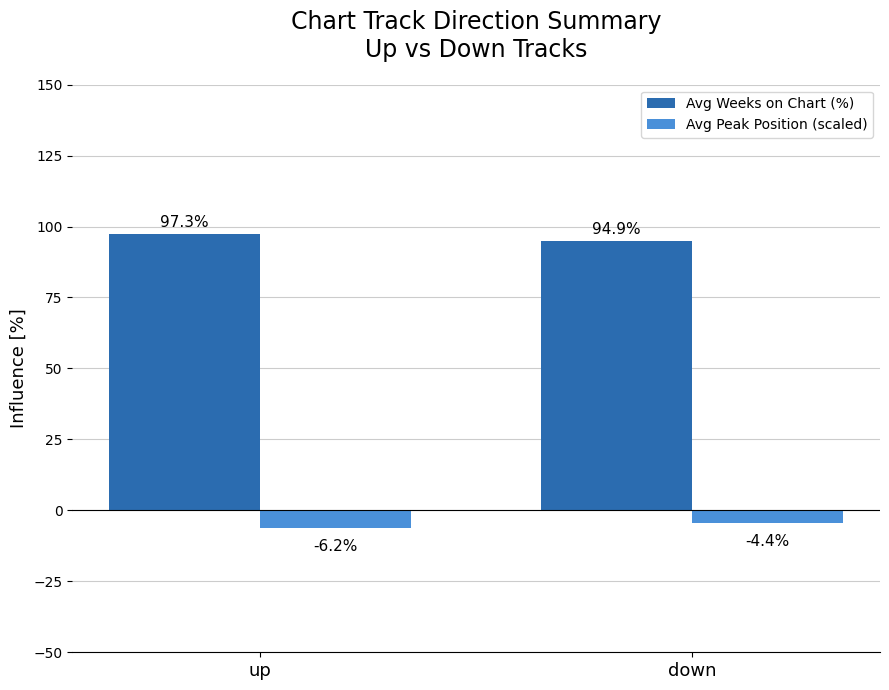

What are all the series names shown in the legend?

Avg Weeks on Chart (%), Avg Peak Position (scaled)